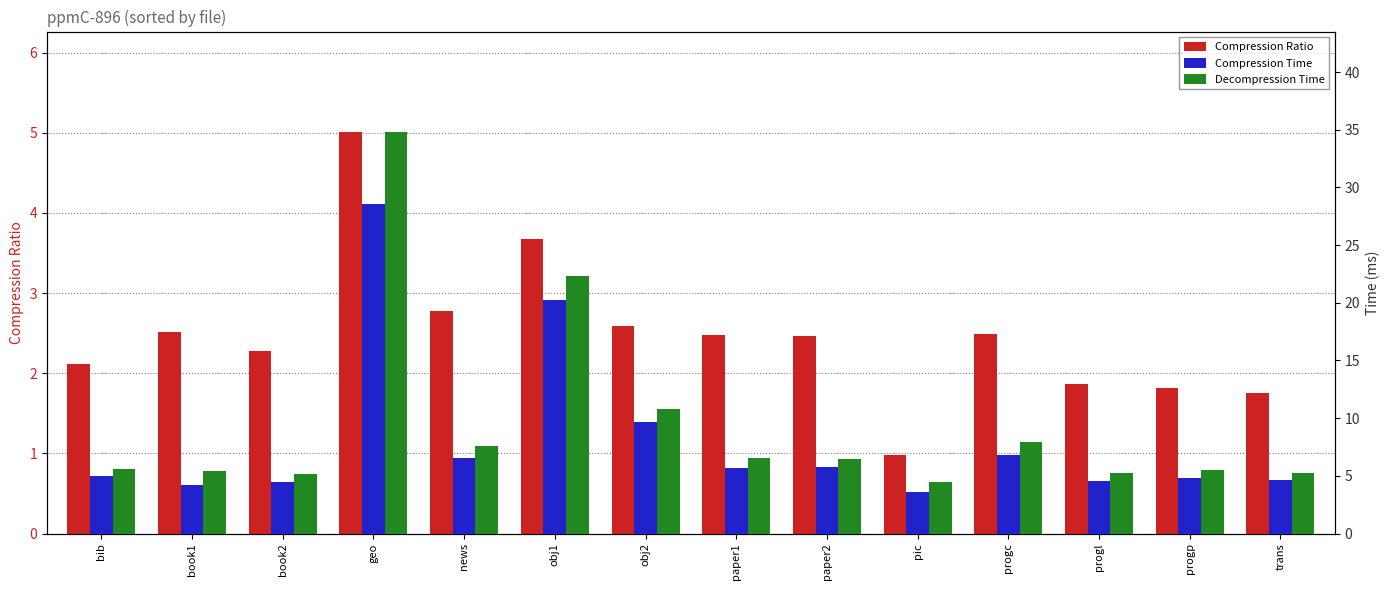

What is the difference between the second highest and second lowest values in the Compression Ratio series?

1.9